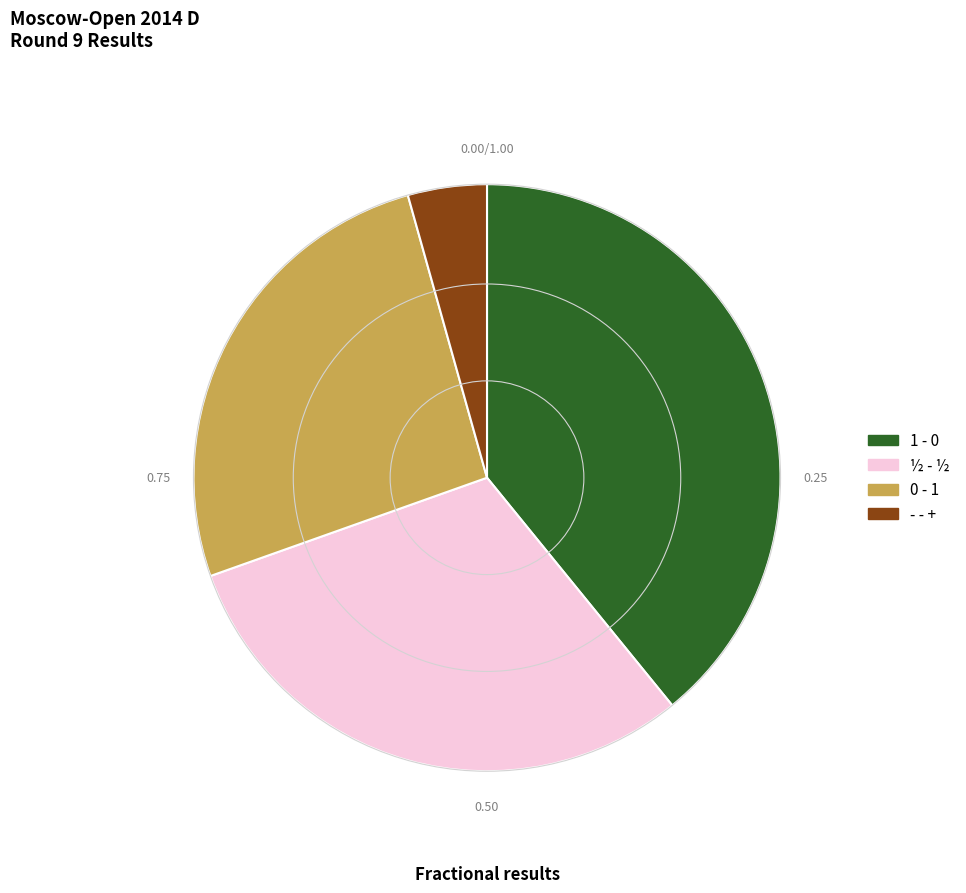

The 0 - 1 slice represents 14% of the pie. True or false?

False